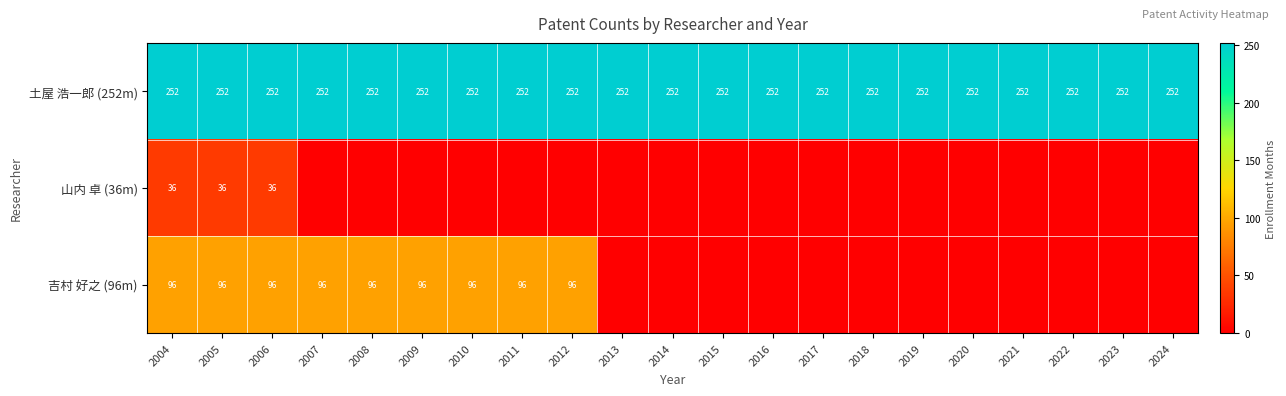

Read the 土屋 浩一郎 (252m) value at 2006.

252